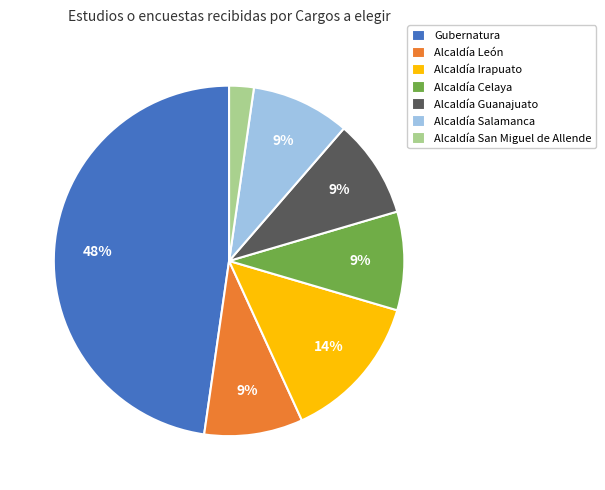

How many segments does this pie chart have?

7